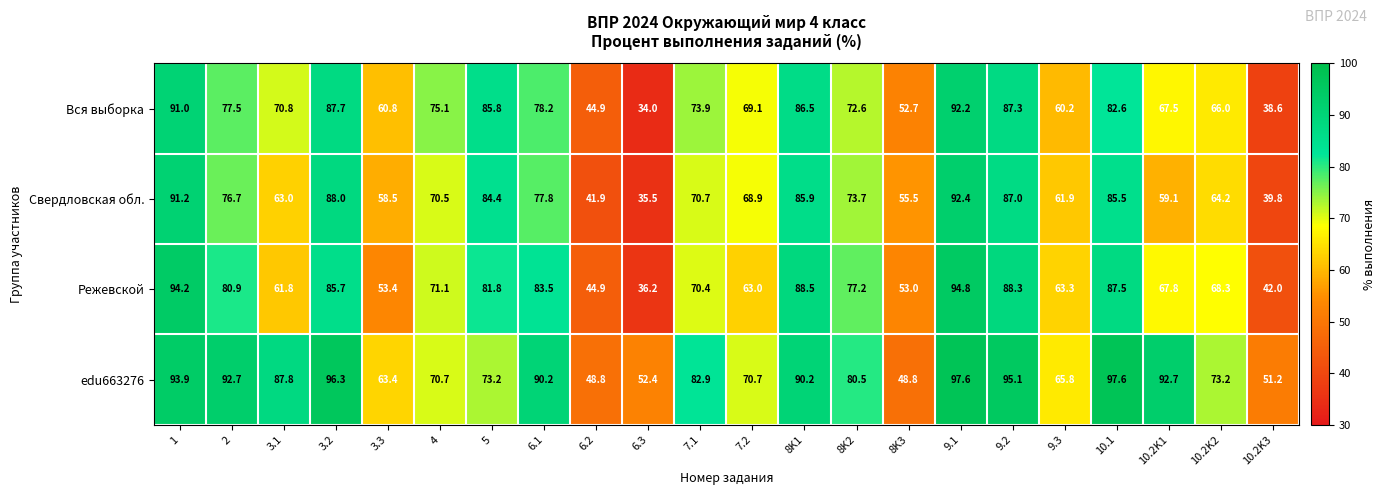

What is the average value of the Вся выборка series?

70.7